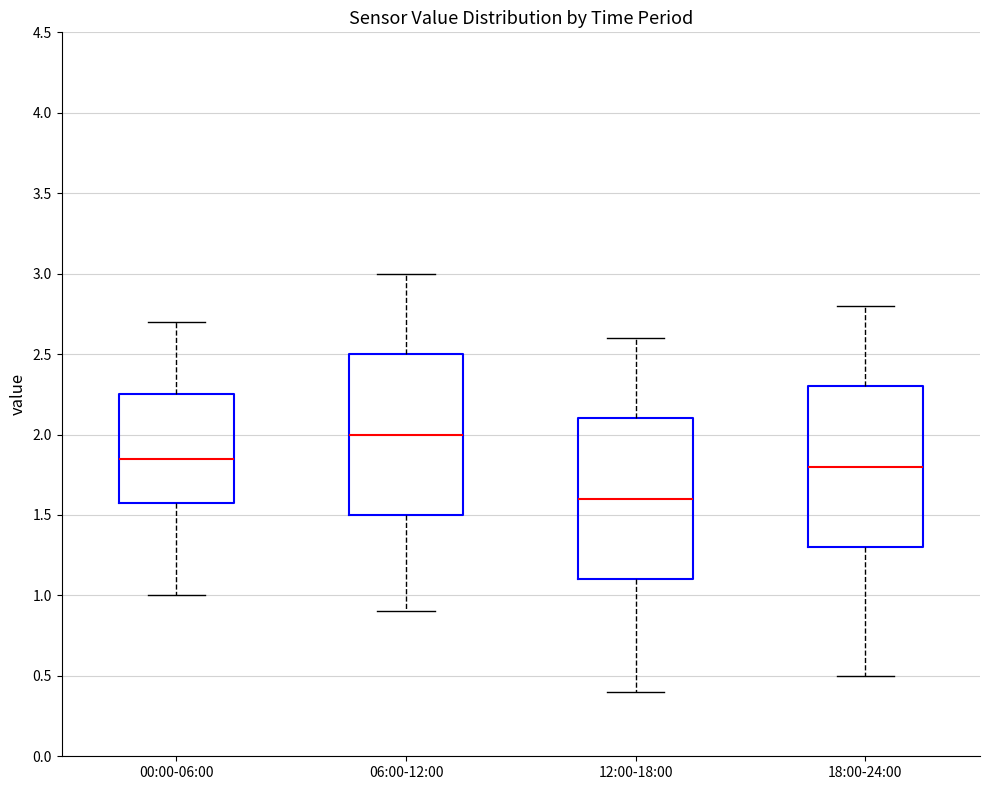

Where is the upper edge of the box for 12:00-18:00 on the y-axis? The values are not printed on the chart, so give them approximately, as read against the axis.

2.10